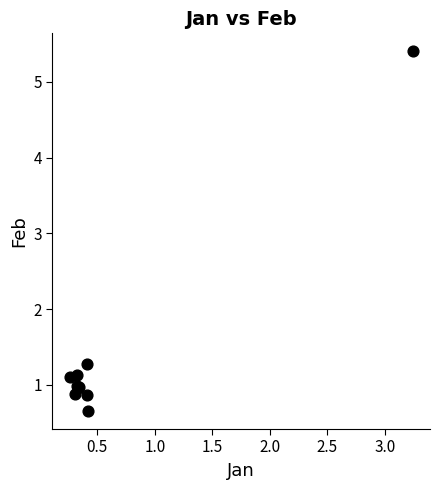

What Y value in the scatter plot is closest to 3?

1.3